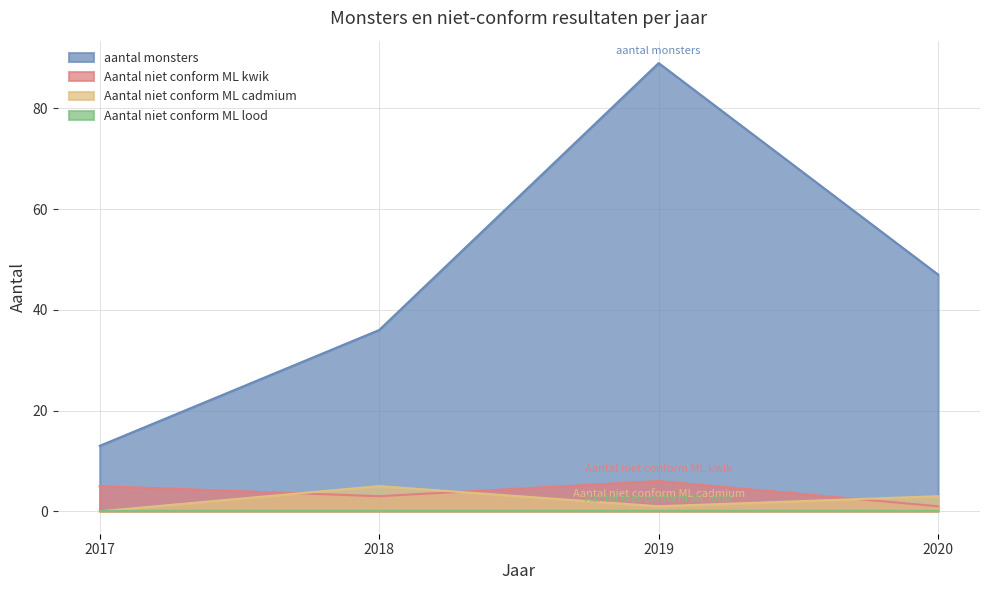

List the labels in order of aantal monsters value, largest first.

2019, 2020, 2018, 2017